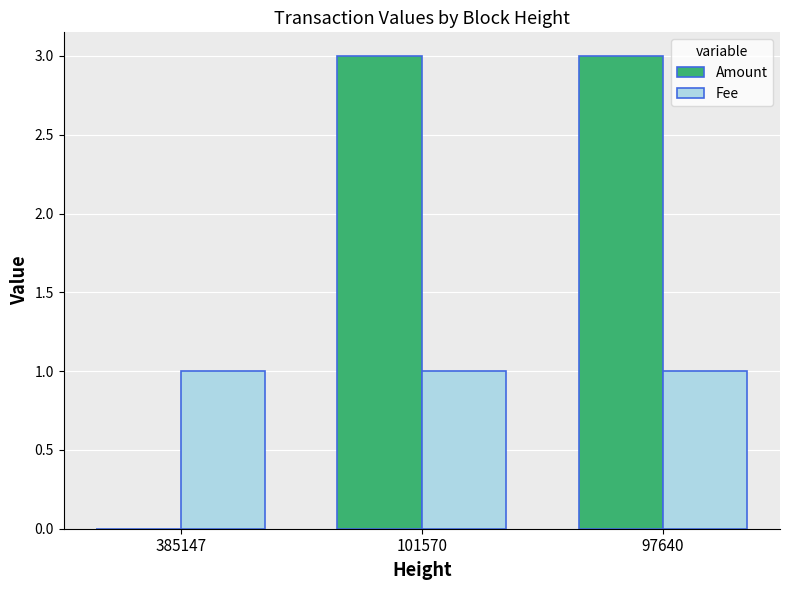

Is the value of Fee at 101570 greater than the value of Amount at 97640?

No